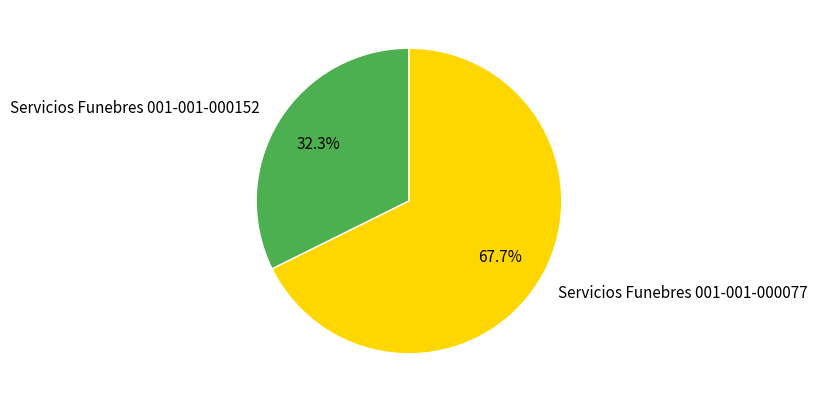

Combined, do Servicios Funebres 001-001-000152 and Servicios Funebres 001-001-000077 account for over 50%?

Yes